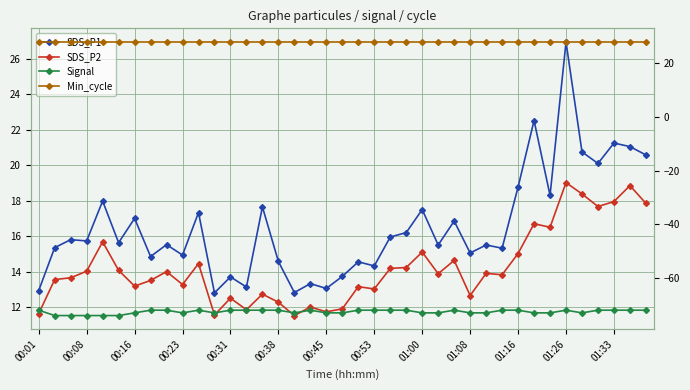

What position from the left is 29?

30